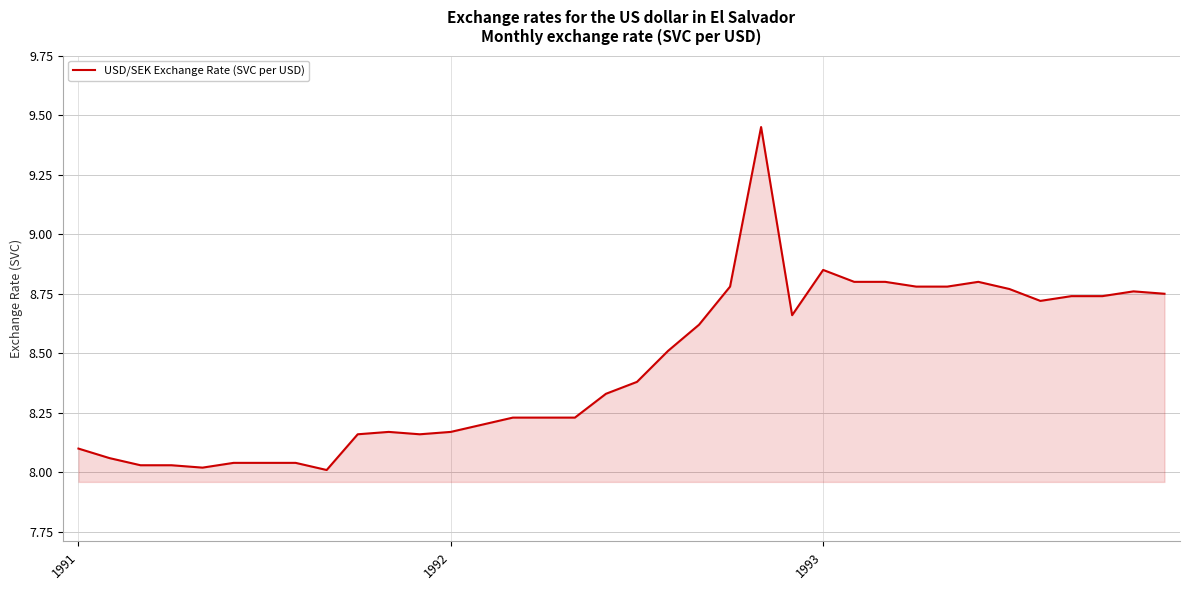

Does the chart display data point markers on the line(s)?

No